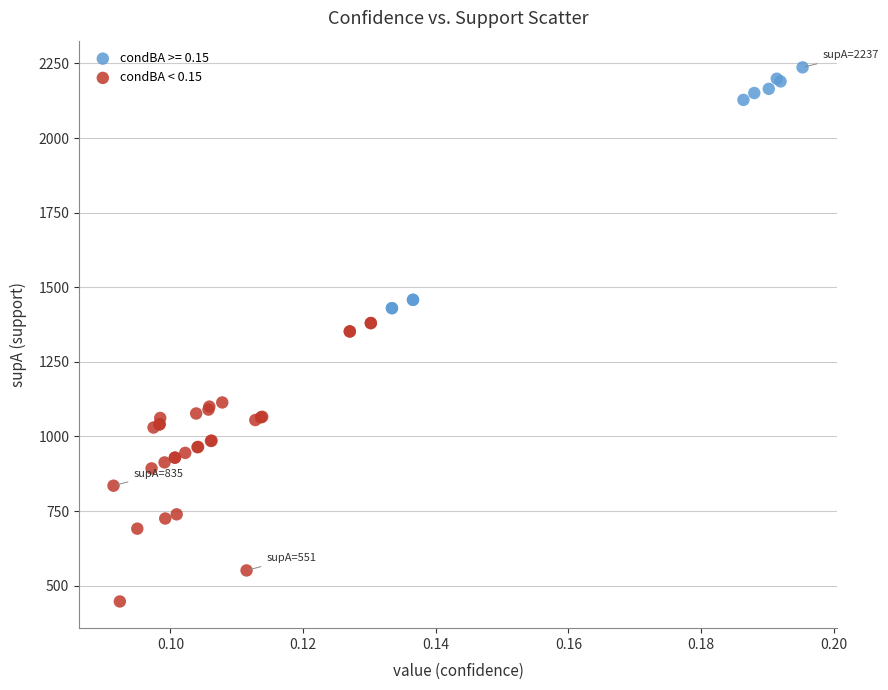

Which series reaches the maximum Y coordinate?

condBA >= 0.15